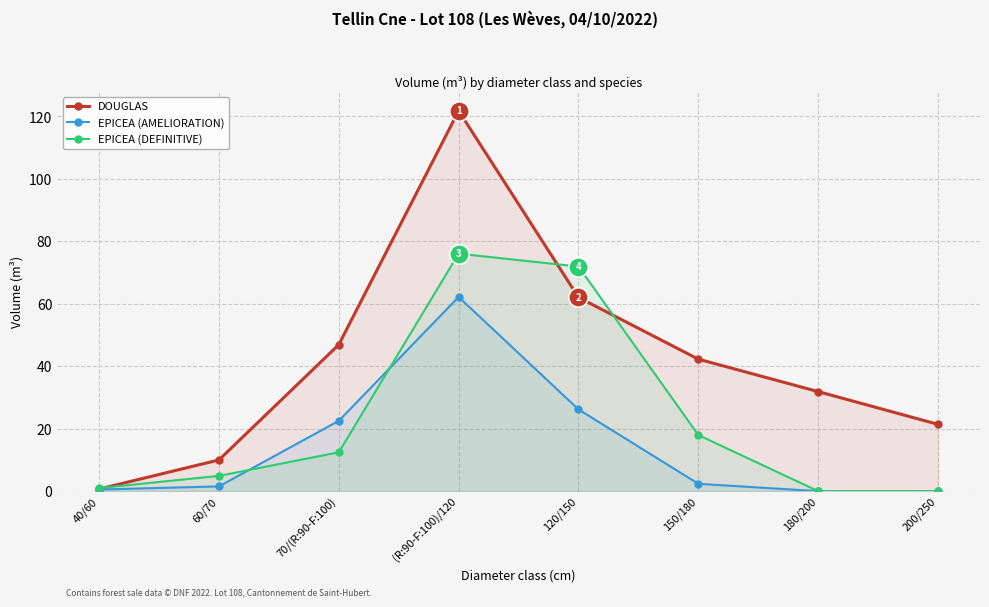

Where does the EPICEA (DEFINITIVE) series first go above 12?

70/(R:90-F:100)